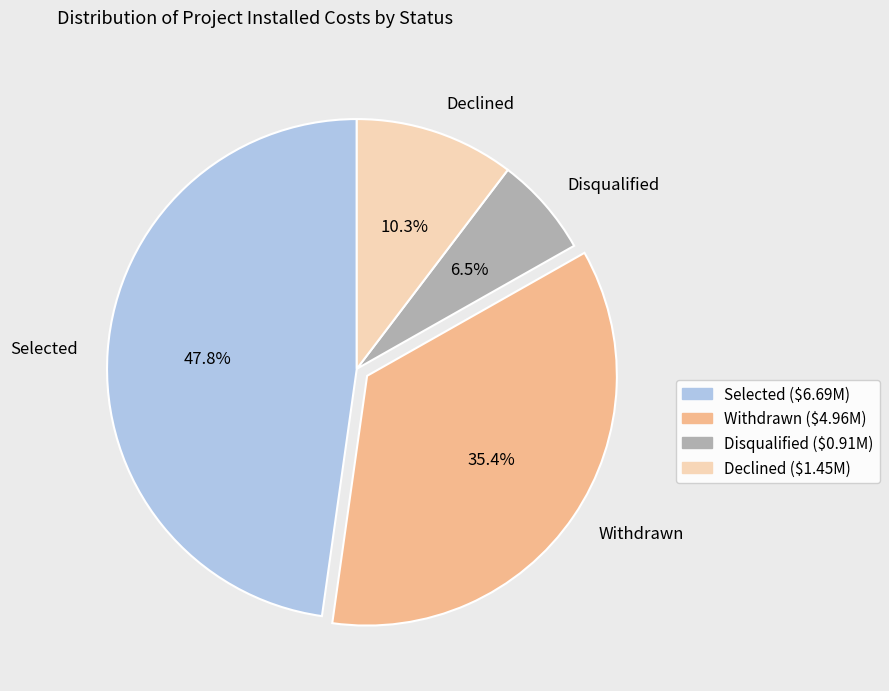

How many slices are in this pie chart?

4